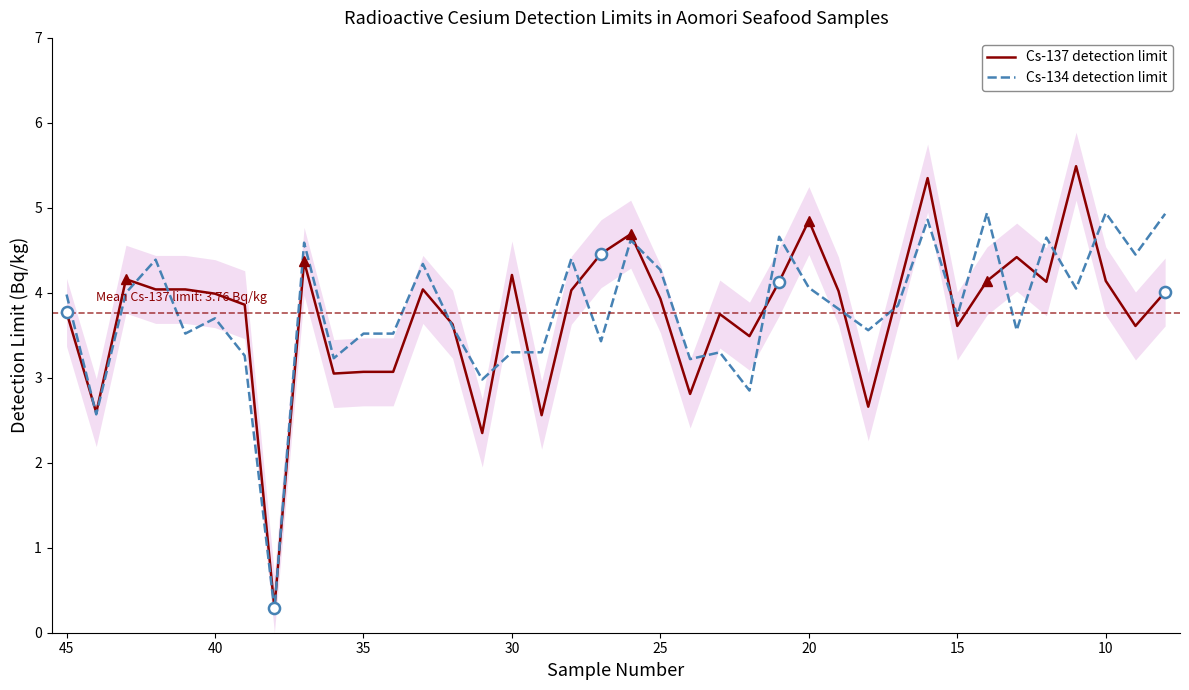

What is the minimum value shown in the chart?

0.3